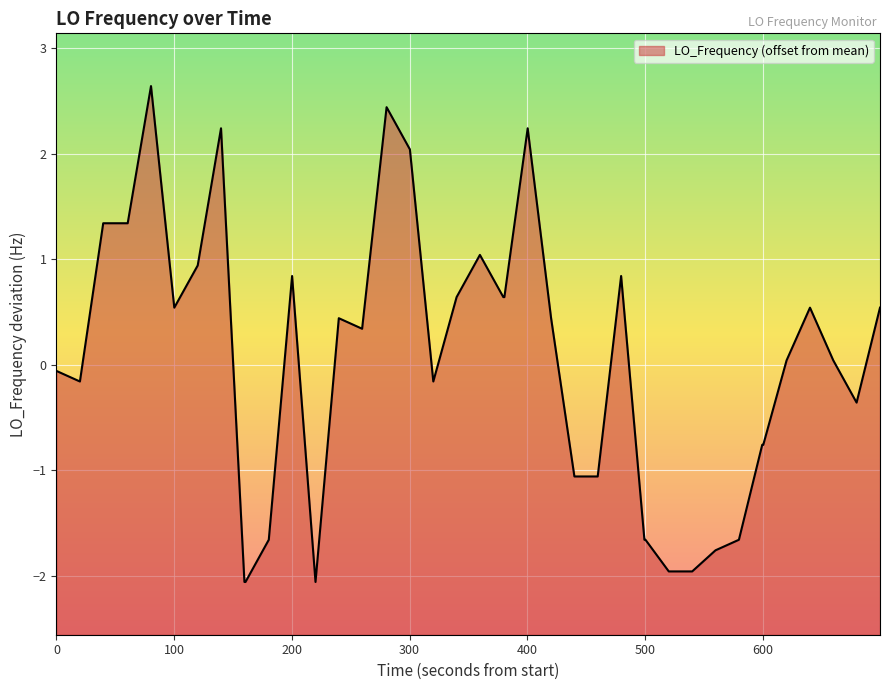

What is the difference between the maximum and minimum values?

4.7